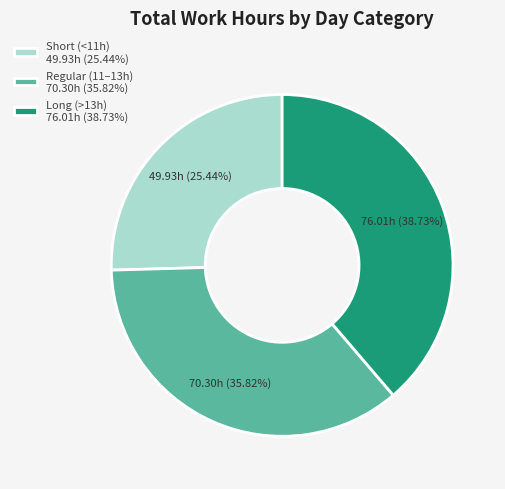

Between Long (>13h) 76.01h (38.73%) and Short (<11h) 49.93h (25.44%), which is larger?

Long (>13h) 76.01h (38.73%)